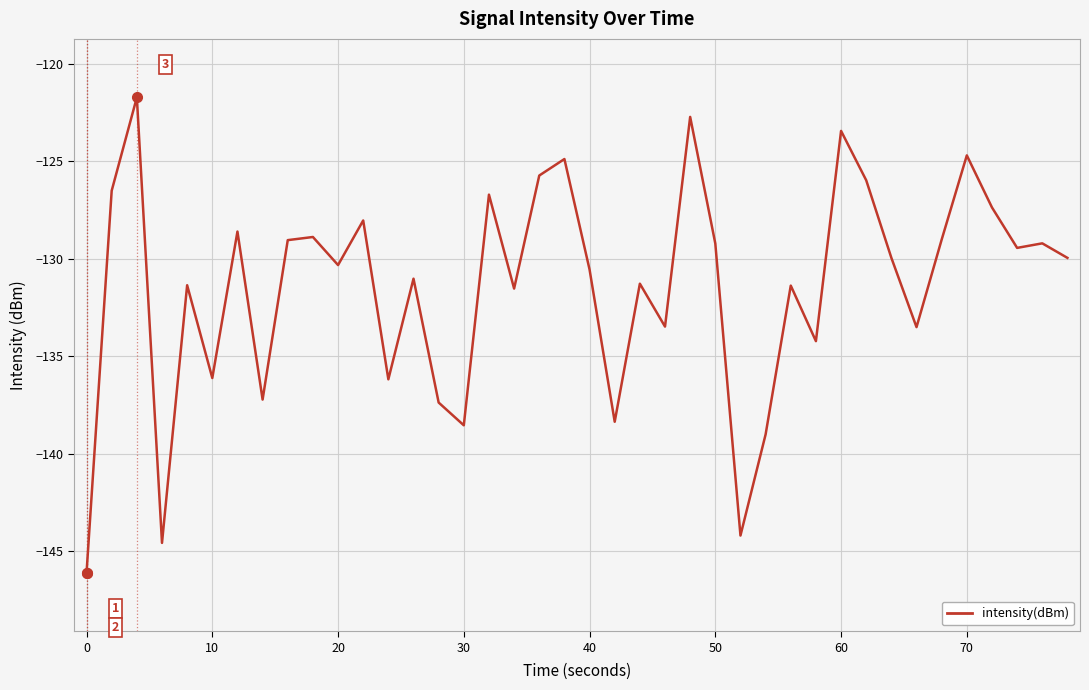

What is the smallest value displayed?

-146.1